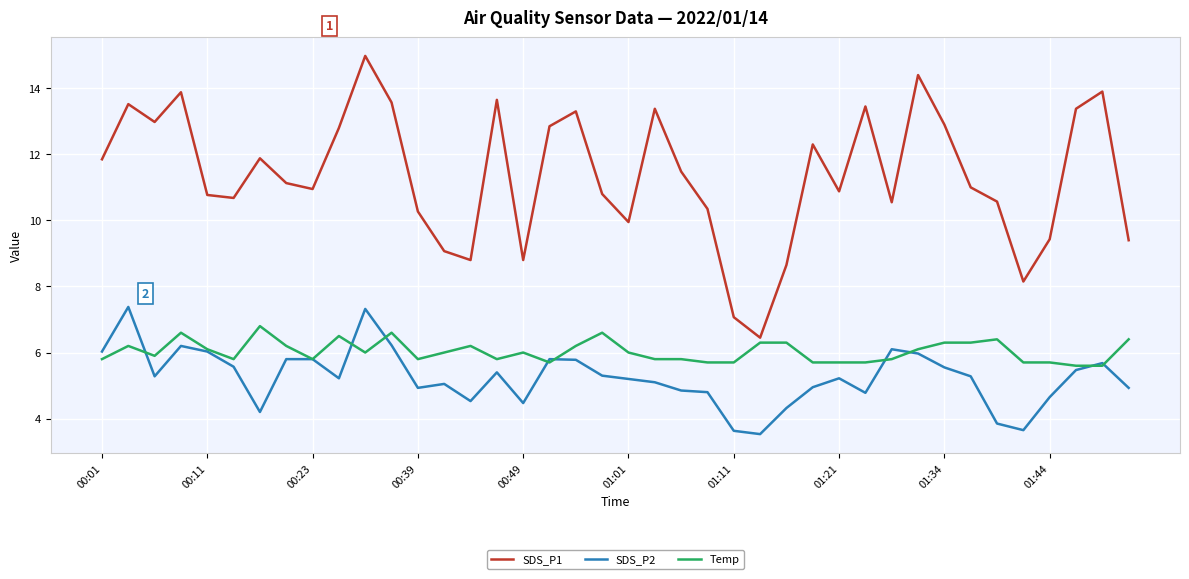

True or false: SDS_P1 and Temp intersect in this chart.

False